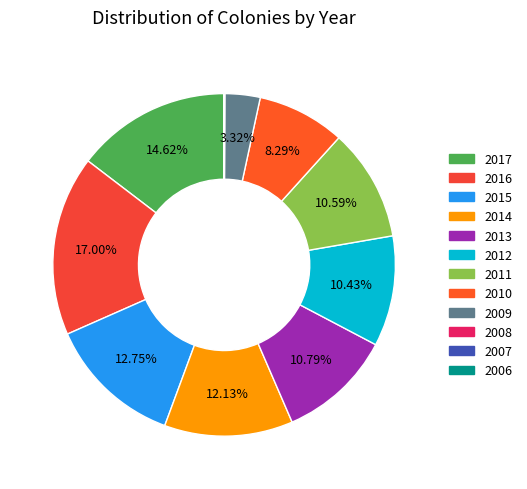

Which has a higher value, 2015 or 2006?

2015